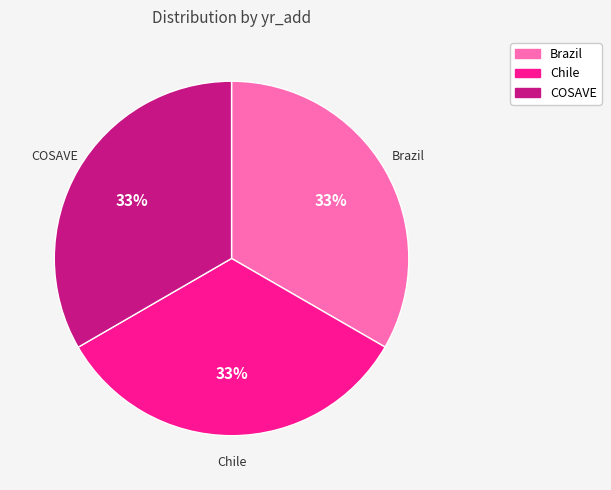

Do Brazil and COSAVE together represent more than half of the pie?

Yes